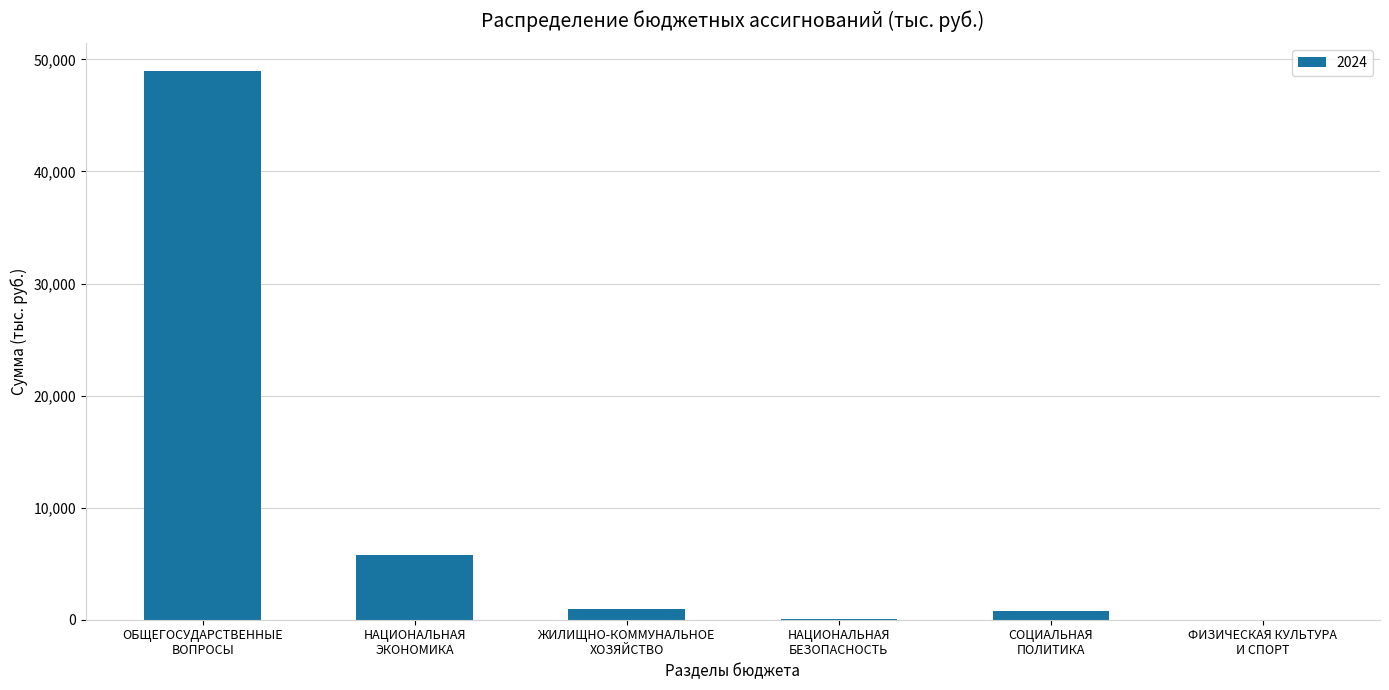

What is the sum of all values?

56568.7